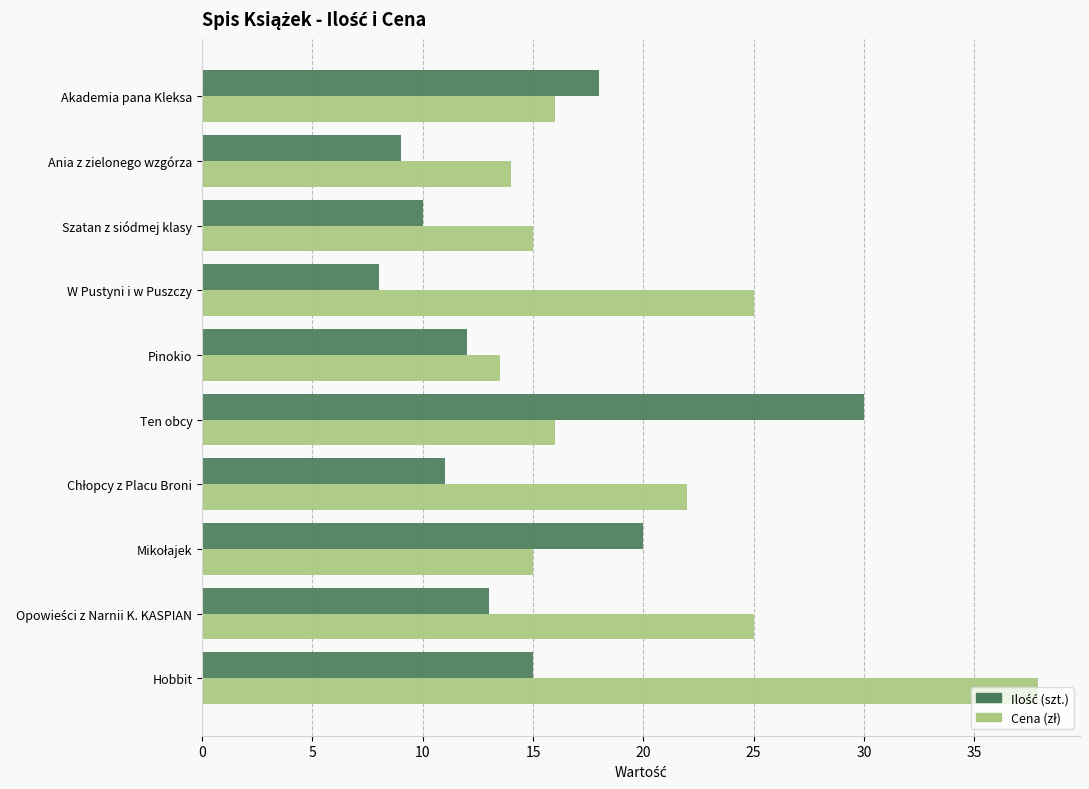

What is the total value across all series at Ania z zielonego wzgórza?

23.0